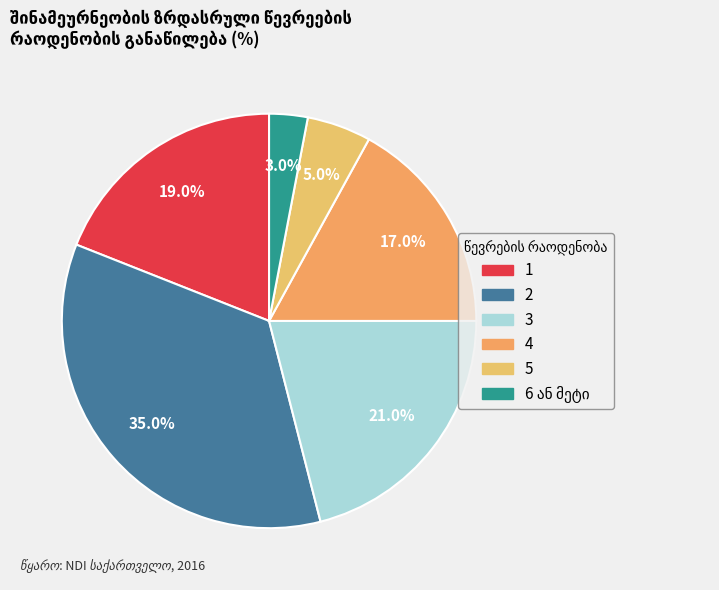

What is the change in value from 3 to 4?

-4